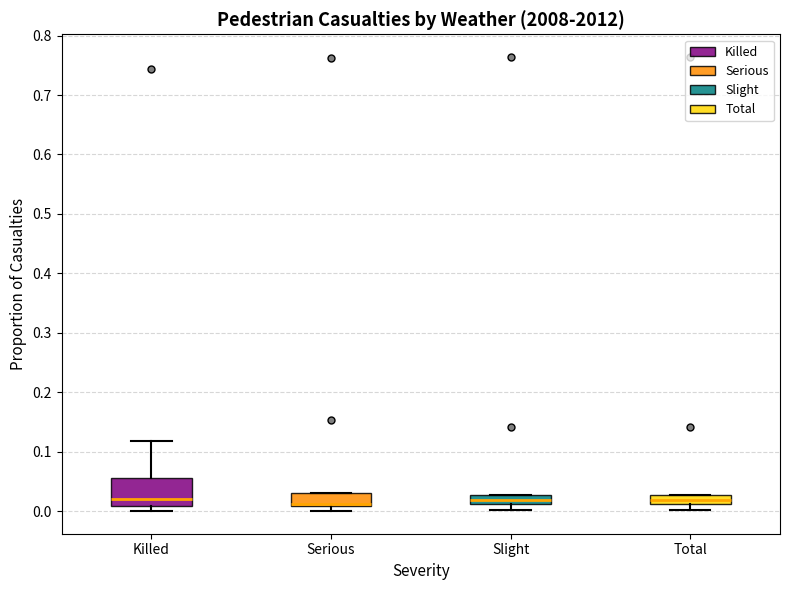

Where is the upper edge of the box for Total on the y-axis? The values are not printed on the chart, so give them approximately, as read against the axis.

0.03